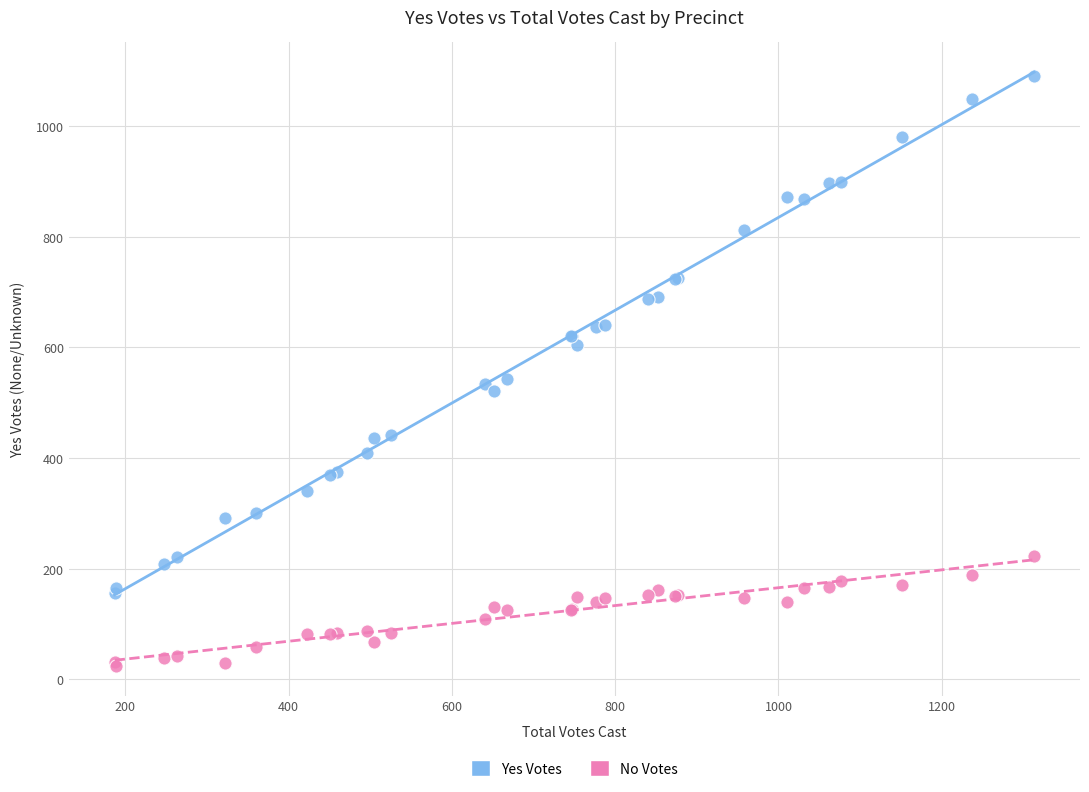

Which series reaches the minimum Y coordinate?

No Votes